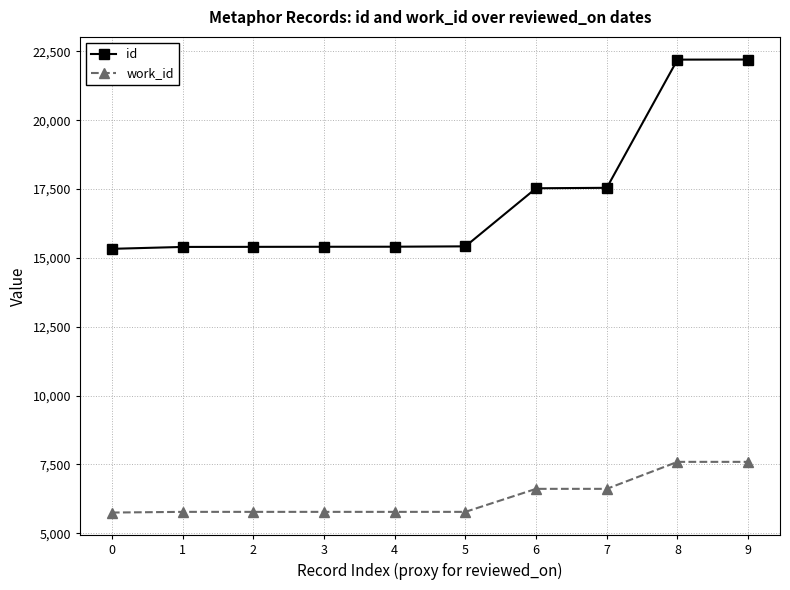

The value of work_id at 4 is 5775. True or false?

True